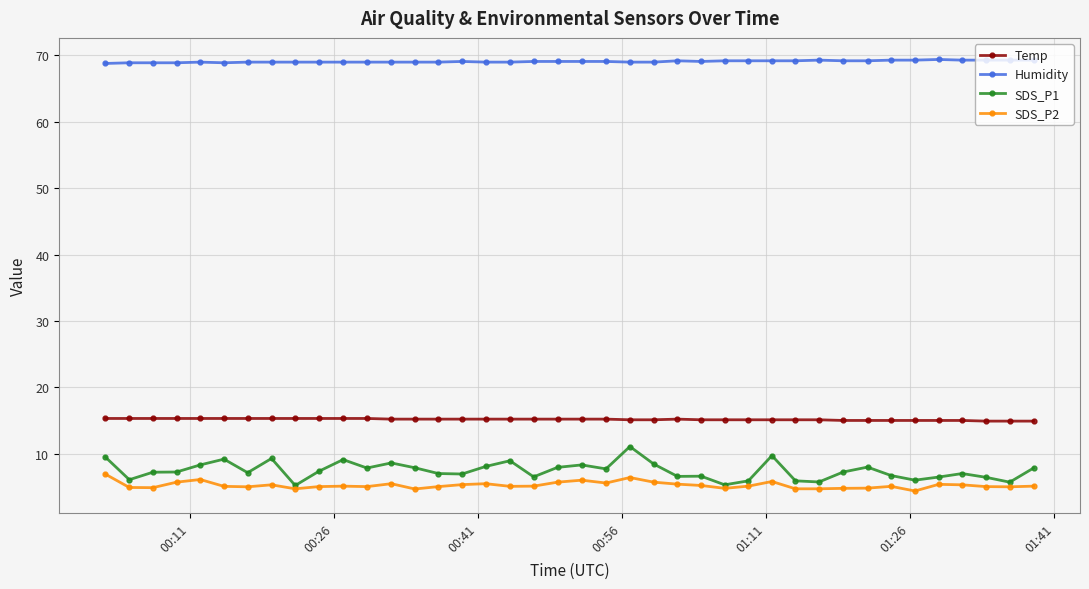

What is the sum of all SDS_P2 values?

209.7